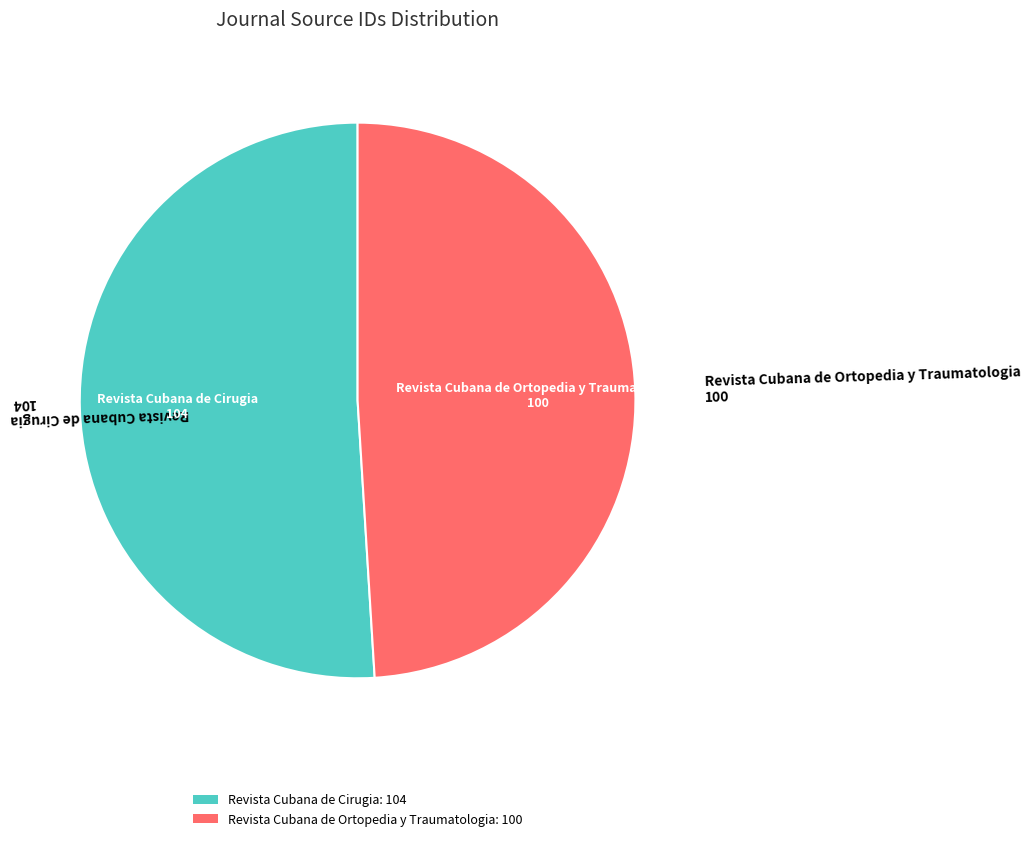

How many segments does this pie chart have?

2